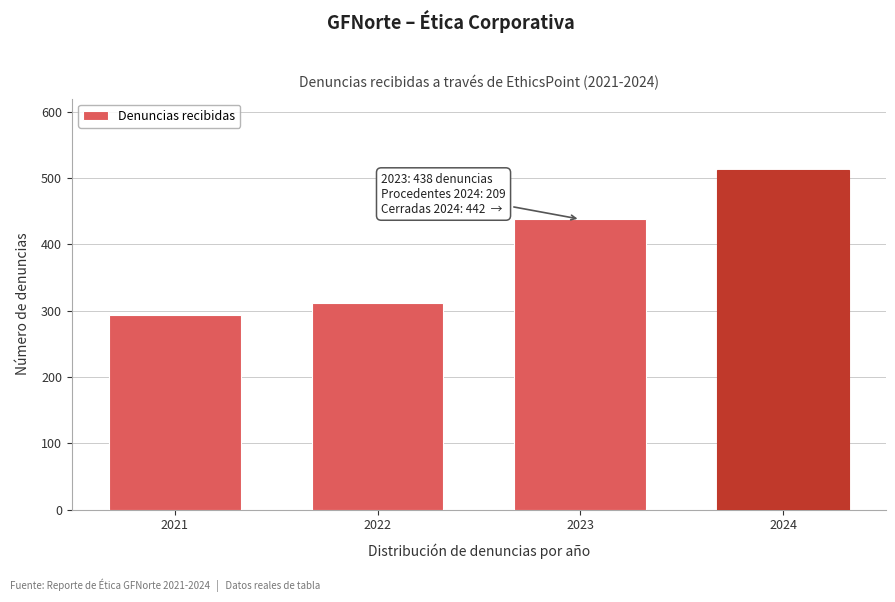

Reading right to left, what are all the values shown in this chart?

512	438	312	294